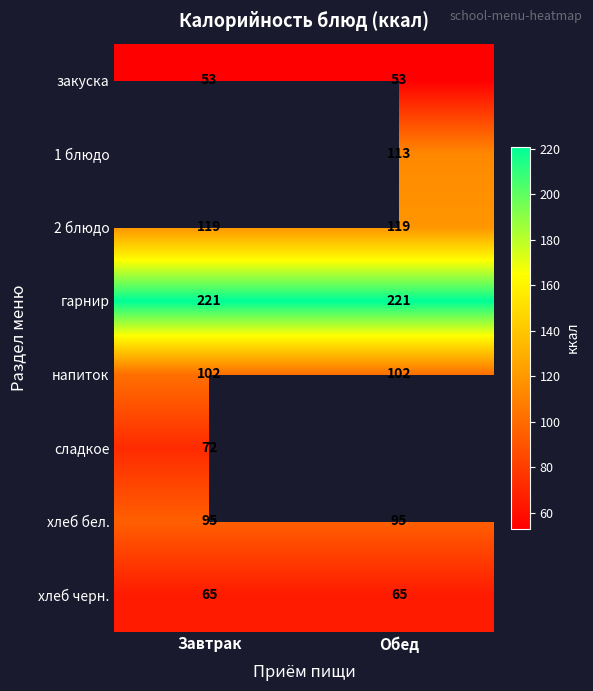

Read the закуска value at Обед.

53